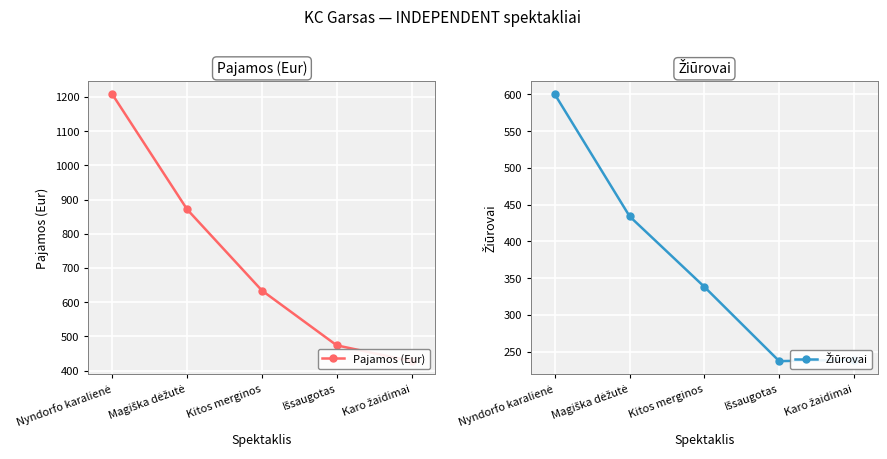

What is the difference between the second highest and second lowest values in the Žiūrovai series?

195.0